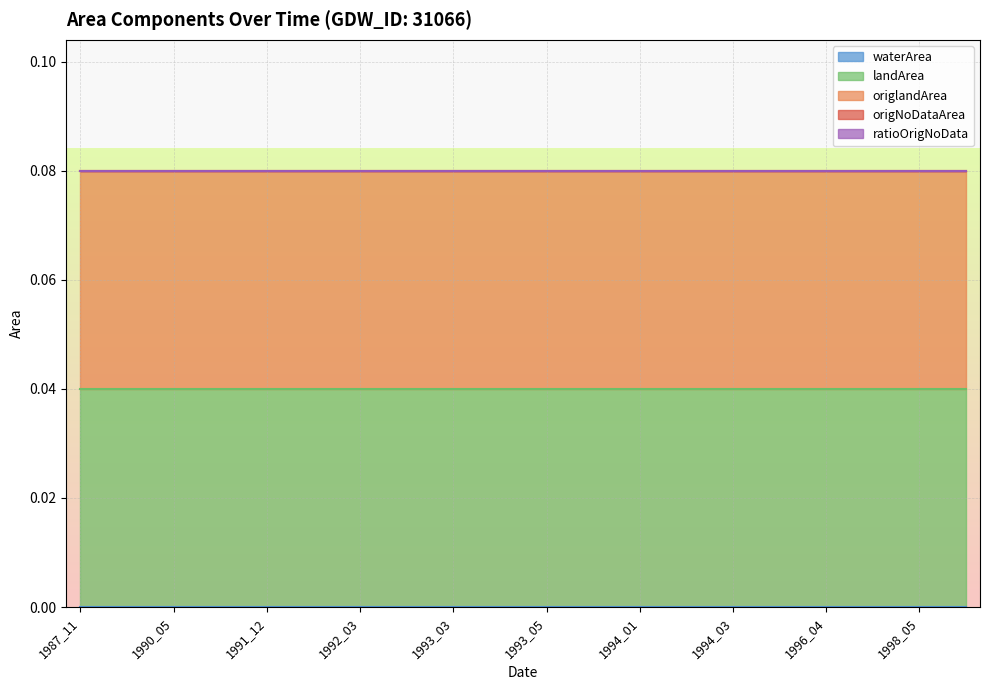

True or false: landArea and origlandArea intersect in this chart.

False